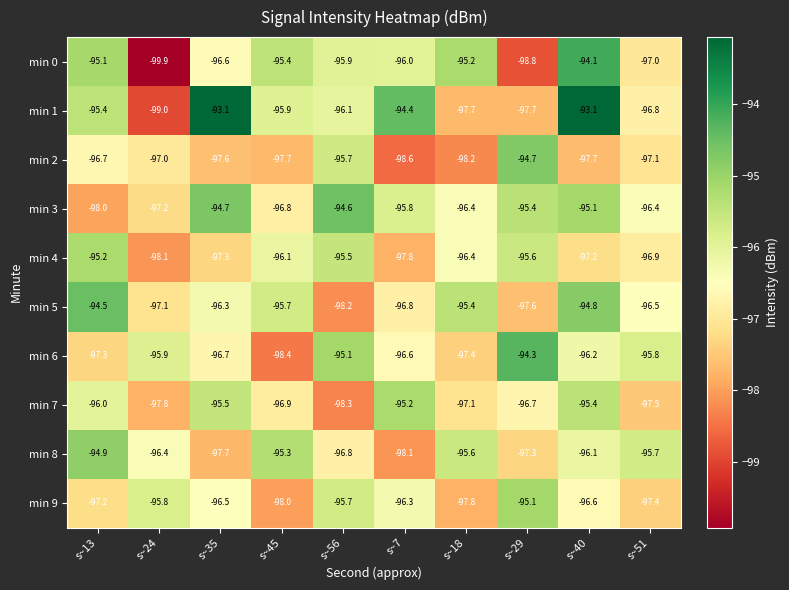

Which category has the highest value in the min 7 series?

s~7